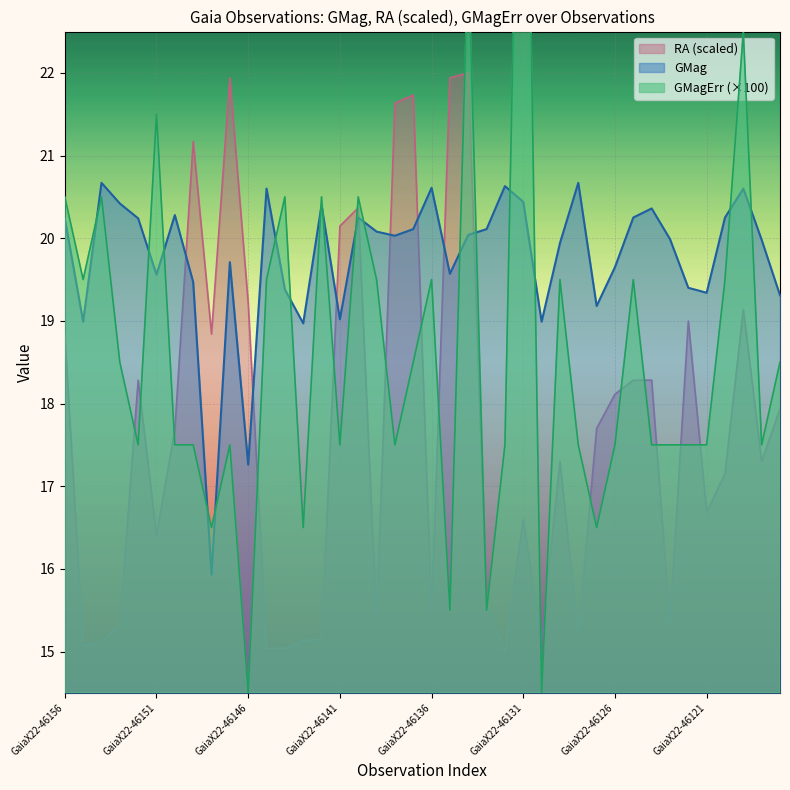

True or false: GMag has more than 2 points higher than both neighbors.

True